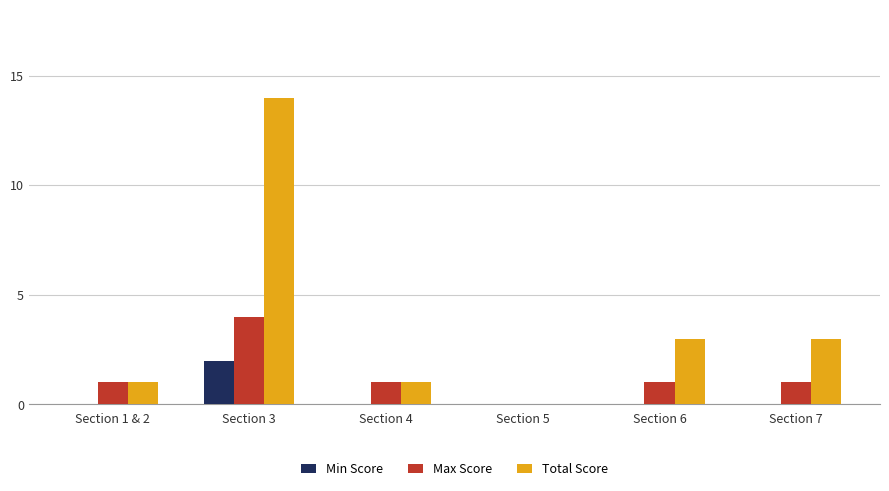

The Total Score series shows 1 at Section 1 & 2. True or false?

False